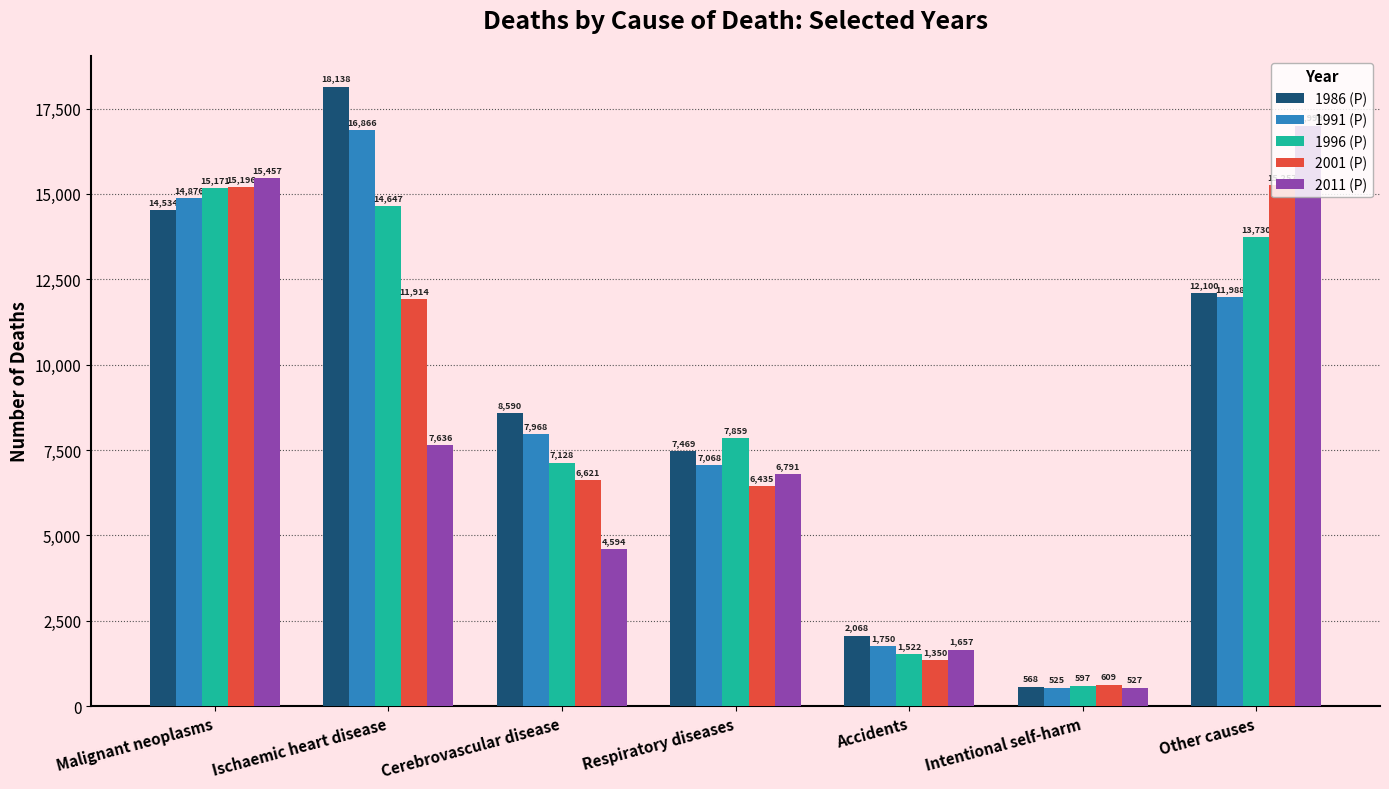

What is the minimum value shown in the chart?

525